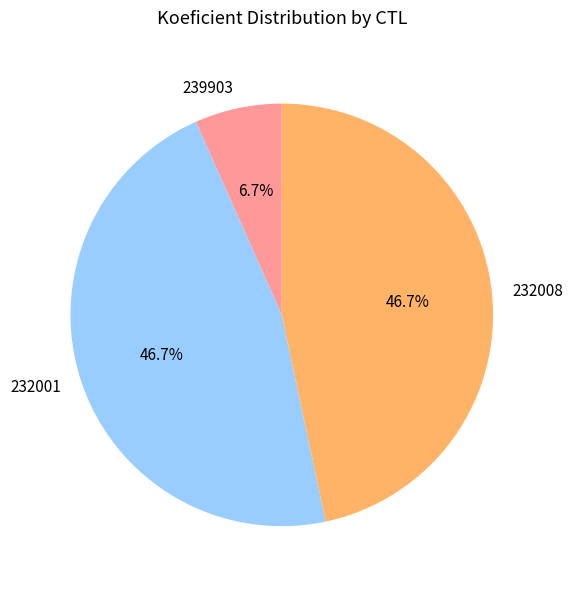

Which slice is the smallest?

239903